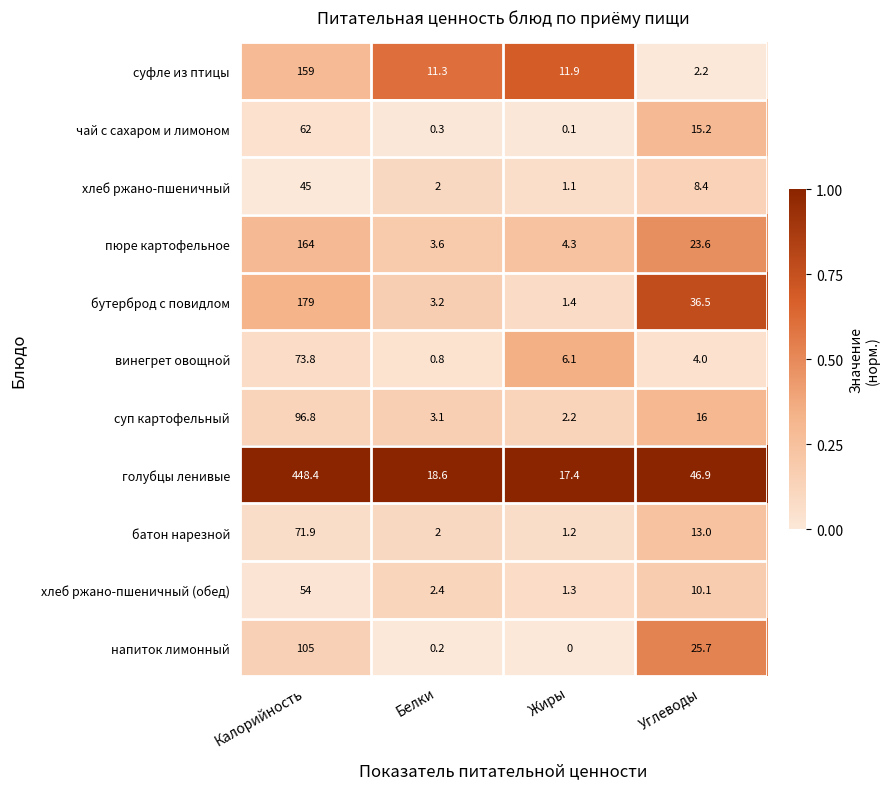

Count the number of data series in this chart.

11